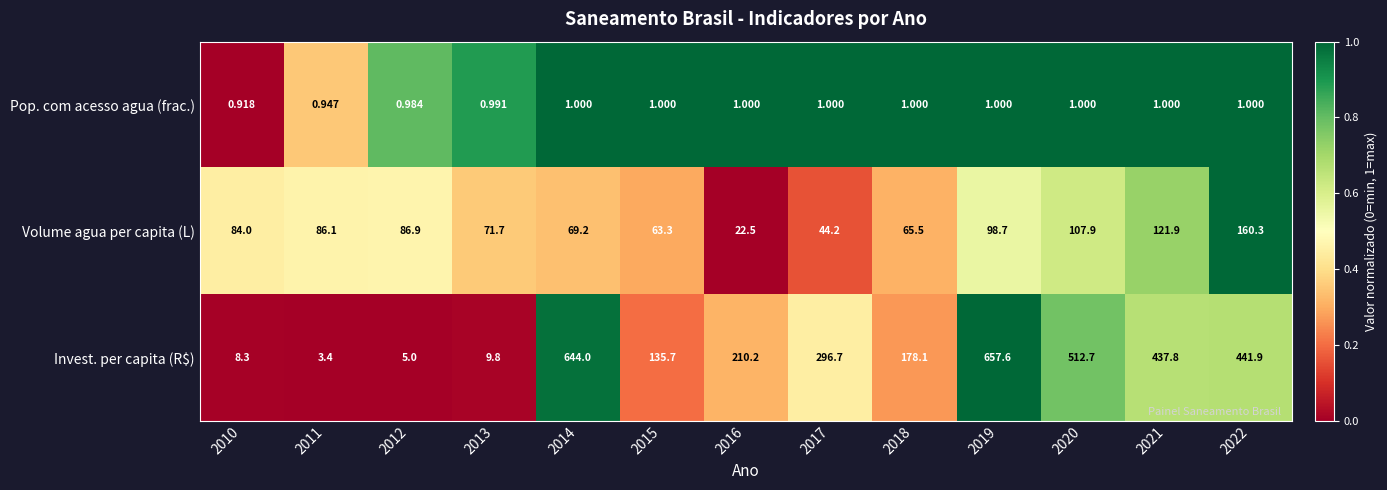

Which series changed the most between 2012 and 2021?

Invest. per capita (R$)